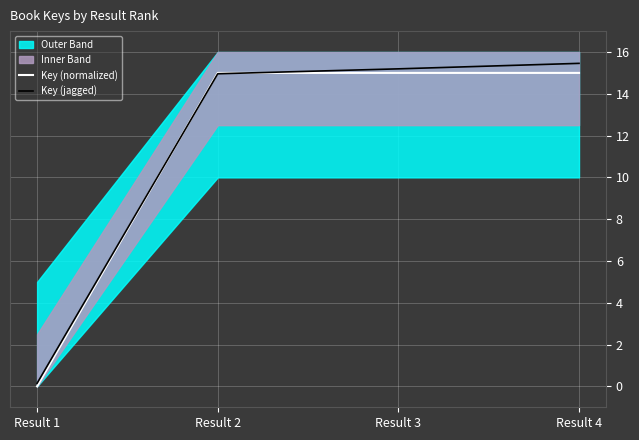

Which series changed the most between Result 1 and Result 4?

Key (jagged)